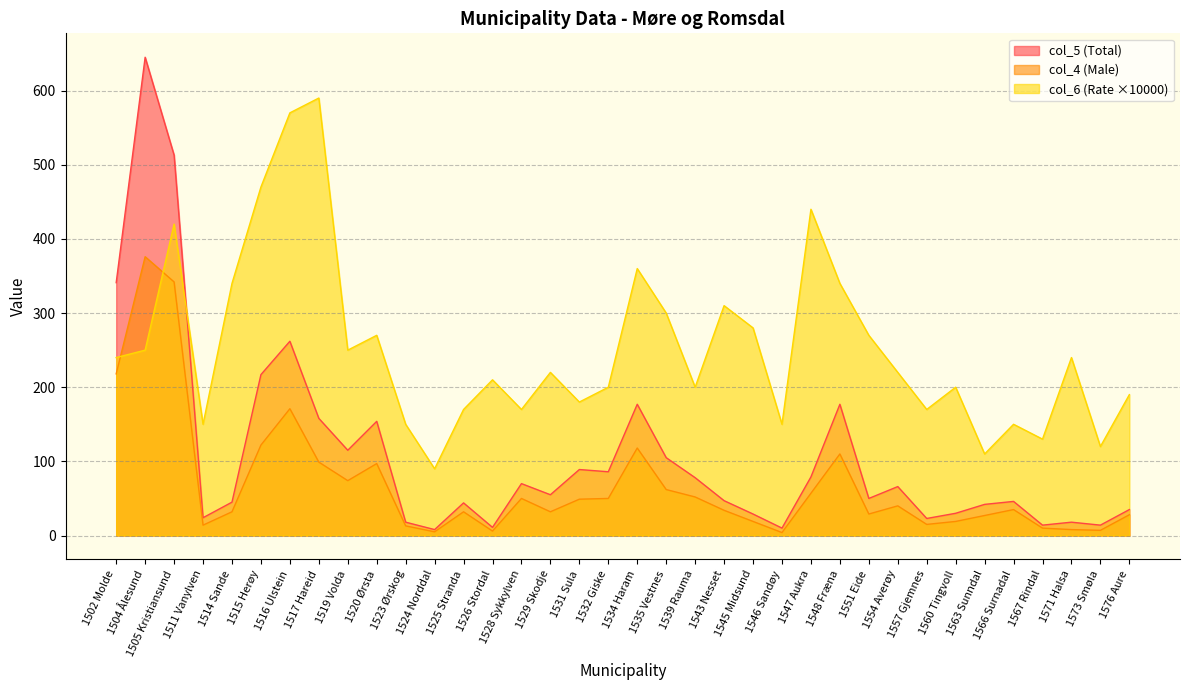

Reading left to right, list all the values displayed in this chart.

col_5 (Total): 1502 Molde=341	1504 Ålesund=645	1505 Kristiansund=513	1511 Vanylven=24	1514 Sande=45	1515 Herøy=217	1516 Ulstein=262	1517 Hareid=158	1519 Volda=115	1520 Ørsta=154	1523 Ørskog=18	1524 Norddal=8	1525 Stranda=44	1526 Stordal=11	1528 Sykkylven=70	1529 Skodje=55	1531 Sula=89	1532 Giske=86	1534 Haram=177	1535 Vestnes=105	1539 Rauma=78	1543 Nesset=47	1545 Midsund=29	1546 Sandøy=10	1547 Aukra=79	1548 Fræna=177	1551 Eide=50	1554 Averøy=66	1557 Gjemnes=23	1560 Tingvoll=30	1563 Sunndal=42	1566 Surnadal=46	1567 Rindal=14	1571 Halsa=18	1573 Smøla=14	1576 Aure=35
col_4 (Male): 1502 Molde=218	1504 Ålesund=376	1505 Kristiansund=342	1511 Vanylven=14	1514 Sande=32	1515 Herøy=122	1516 Ulstein=171	1517 Hareid=99	1519 Volda=74	1520 Ørsta=97	1523 Ørskog=13	1524 Norddal=5	1525 Stranda=32	1526 Stordal=6	1528 Sykkylven=50	1529 Skodje=32	1531 Sula=49	1532 Giske=50	1534 Haram=118	1535 Vestnes=62	1539 Rauma=52	1543 Nesset=34	1545 Midsund=19	1546 Sandøy=4	1547 Aukra=57	1548 Fræna=110	1551 Eide=29	1554 Averøy=40	1557 Gjemnes=15	1560 Tingvoll=19	1563 Sunndal=27	1566 Surnadal=35	1567 Rindal=10	1571 Halsa=8	1573 Smøla=7	1576 Aure=28
col_6 (Rate): 1502 Molde=240	1504 Ålesund=250	1505 Kristiansund=420	1511 Vanylven=150	1514 Sande=340	1515 Herøy=470	1516 Ulstein=570	1517 Hareid=590	1519 Volda=250	1520 Ørsta=270	1523 Ørskog=150	1524 Norddal=90	1525 Stranda=170	1526 Stordal=210	1528 Sykkylven=170	1529 Skodje=220	1531 Sula=180	1532 Giske=200	1534 Haram=360	1535 Vestnes=300	1539 Rauma=200	1543 Nesset=310	1545 Midsund=280	1546 Sandøy=150	1547 Aukra=440	1548 Fræna=340	1551 Eide=270	1554 Averøy=220	1557 Gjemnes=170	1560 Tingvoll=200	1563 Sunndal=110	1566 Surnadal=150	1567 Rindal=130	1571 Halsa=240	1573 Smøla=120	1576 Aure=190